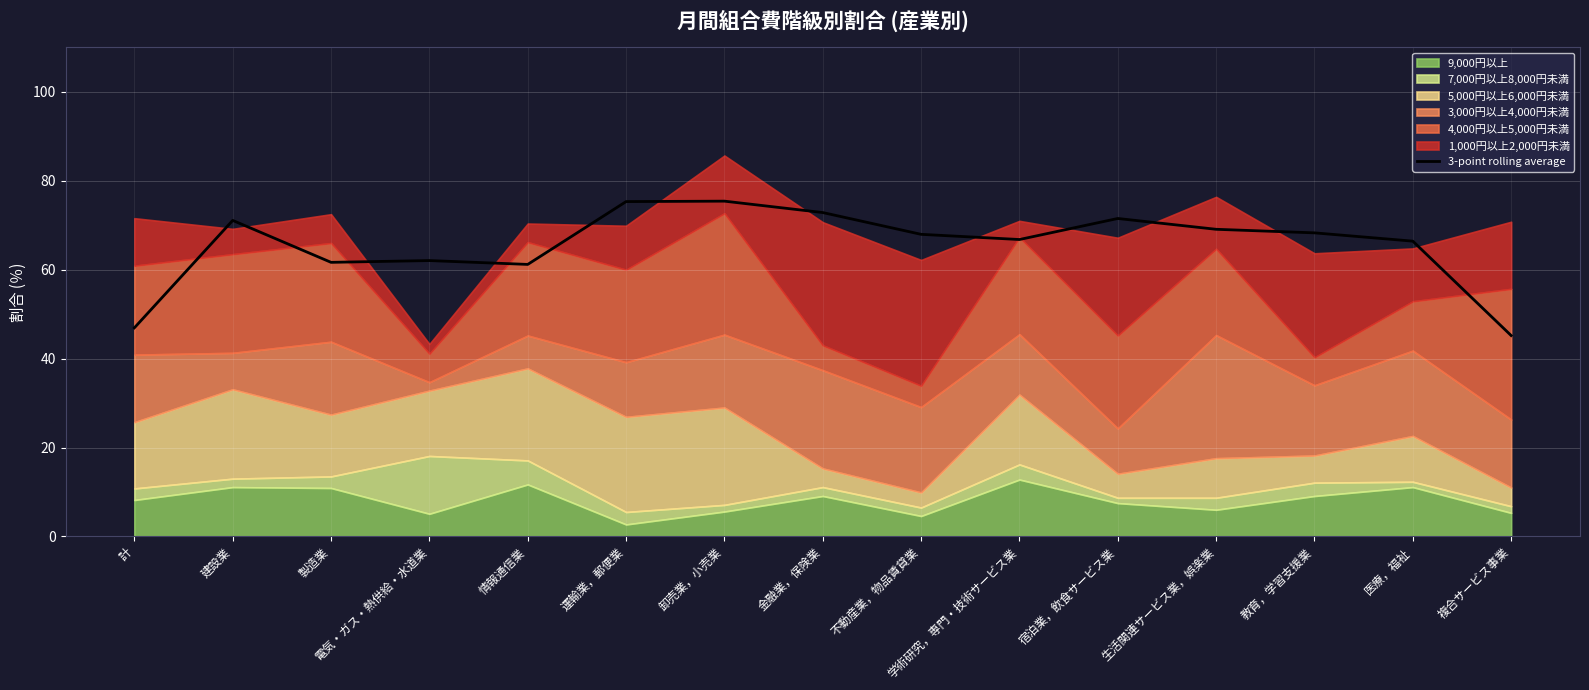

The value of 3-point rolling average at 運輸業，郵便業 is 75.3. True or false?

True